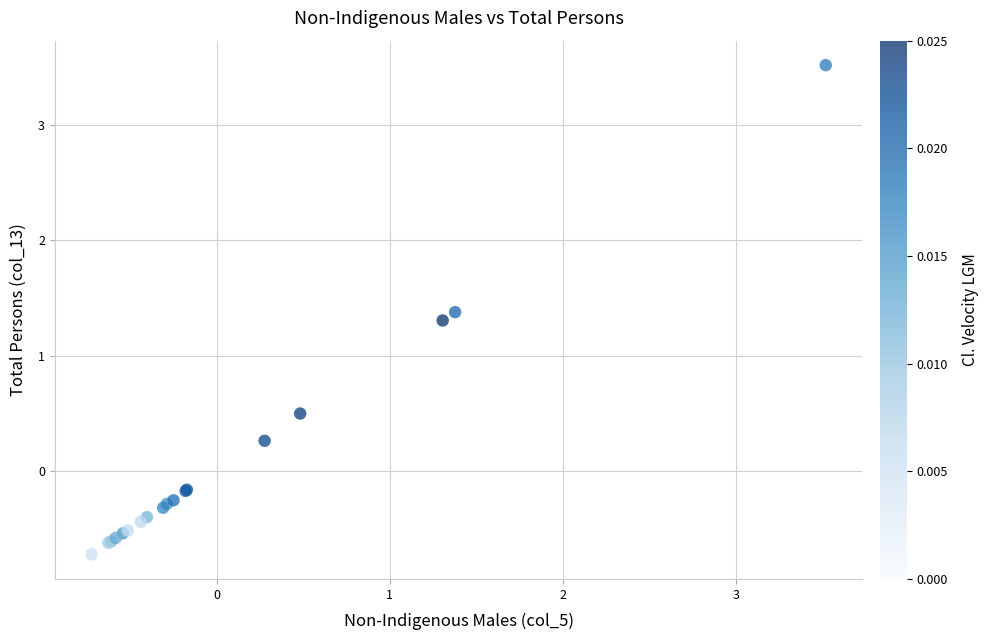

What Y value in the scatter plot is closest to 1?

1.3